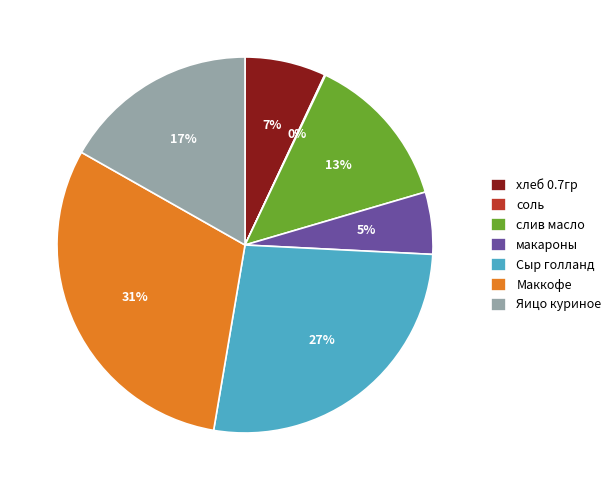

To the nearest percent, what is the combined percentage of слив масло and Сыр голланд?

40%